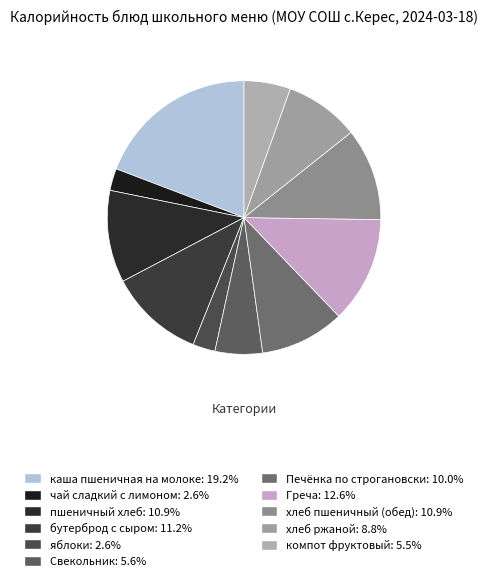

How much of the chart is everything except хлеб пшеничный (обед)?

89.1%